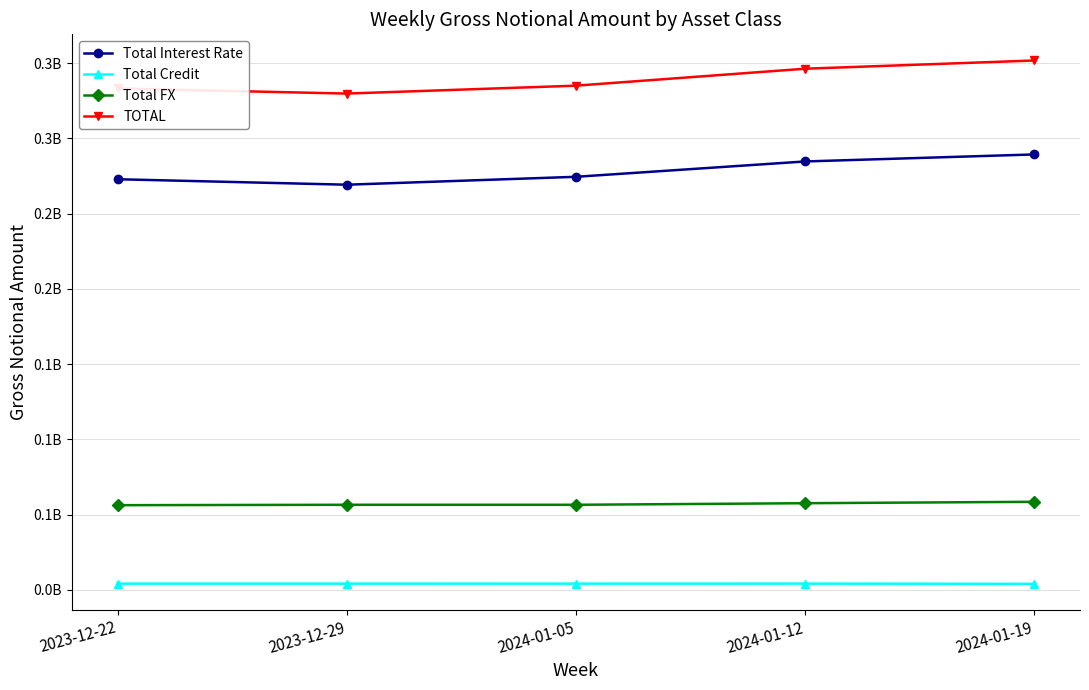

What are all the series names shown in the legend?

Total Interest Rate, Total Credit, Total FX, TOTAL